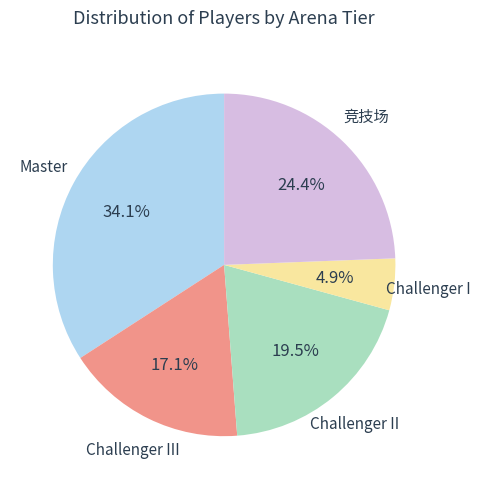

Is there a majority slice in this chart?

No